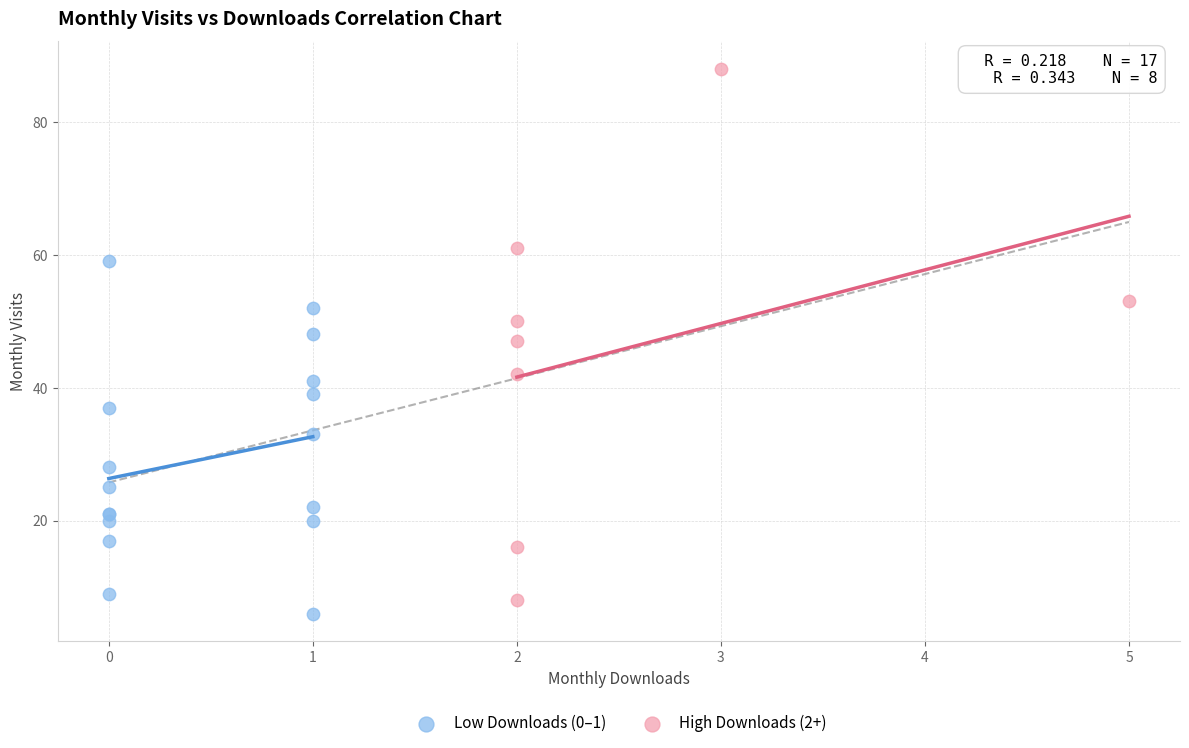

Which series has the largest Y range (max minus min)?

High Downloads (2+)